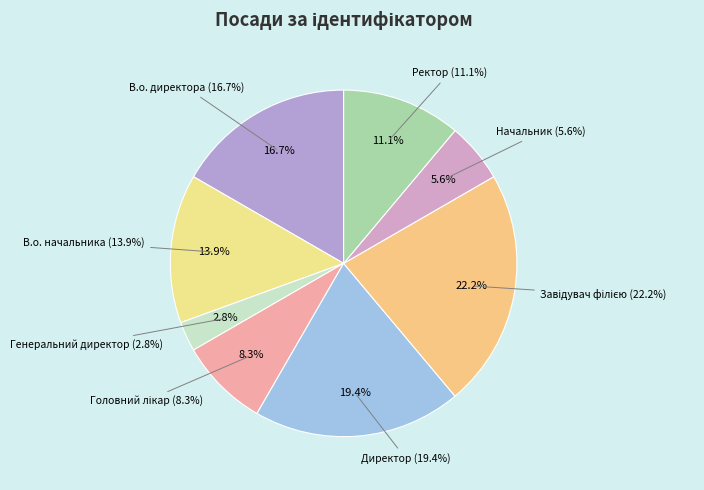

Rank the categories by value from highest to lowest.

Завідувач філією, Директор, В.о. директора, В.о. начальника, Ректор, Головний лікар, Начальник, Генеральний директор